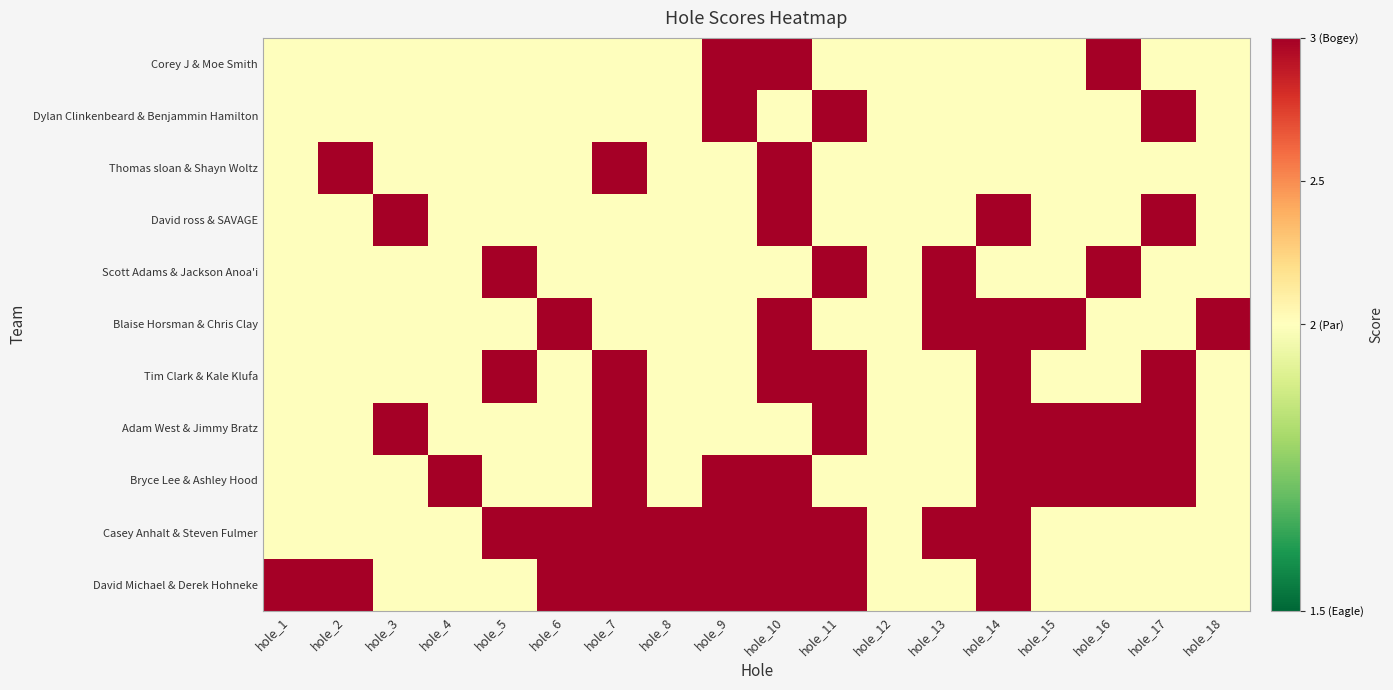

Reading left to right, list all the values displayed in this chart.

Corey J & Moe Smith: hole_1=0	hole_2=0	hole_3=0	hole_4=0	hole_5=0	hole_6=0	hole_7=0	hole_8=0	hole_9=1	hole_10=1	hole_11=0	hole_12=0	hole_13=0	hole_14=0	hole_15=0	hole_16=1	hole_17=0	hole_18=0
Dylan Clinkenbeard & Benjammin Hamilton: hole_1=0	hole_2=0	hole_3=0	hole_4=0	hole_5=0	hole_6=0	hole_7=0	hole_8=0	hole_9=1	hole_10=0	hole_11=1	hole_12=0	hole_13=0	hole_14=0	hole_15=0	hole_16=0	hole_17=1	hole_18=0
Thomas sloan & Shayn Woltz: hole_1=0	hole_2=1	hole_3=0	hole_4=0	hole_5=0	hole_6=0	hole_7=1	hole_8=0	hole_9=0	hole_10=1	hole_11=0	hole_12=0	hole_13=0	hole_14=0	hole_15=0	hole_16=0	hole_17=0	hole_18=0
David ross & SAVAGE: hole_1=0	hole_2=0	hole_3=1	hole_4=0	hole_5=0	hole_6=0	hole_7=0	hole_8=0	hole_9=0	hole_10=1	hole_11=0	hole_12=0	hole_13=0	hole_14=1	hole_15=0	hole_16=0	hole_17=1	hole_18=0
Scott Adams & Jackson Anoa'i: hole_1=0	hole_2=0	hole_3=0	hole_4=0	hole_5=1	hole_6=0	hole_7=0	hole_8=0	hole_9=0	hole_10=0	hole_11=1	hole_12=0	hole_13=1	hole_14=0	hole_15=0	hole_16=1	hole_17=0	hole_18=0
Blaise Horsman & Chris Clay: hole_1=0	hole_2=0	hole_3=0	hole_4=0	hole_5=0	hole_6=1	hole_7=0	hole_8=0	hole_9=0	hole_10=1	hole_11=0	hole_12=0	hole_13=1	hole_14=1	hole_15=1	hole_16=0	hole_17=0	hole_18=1
Tim Clark & Kale Klufa: hole_1=0	hole_2=0	hole_3=0	hole_4=0	hole_5=1	hole_6=0	hole_7=1	hole_8=0	hole_9=0	hole_10=1	hole_11=1	hole_12=0	hole_13=0	hole_14=1	hole_15=0	hole_16=0	hole_17=1	hole_18=0
Adam West & Jimmy Bratz: hole_1=0	hole_2=0	hole_3=1	hole_4=0	hole_5=0	hole_6=0	hole_7=1	hole_8=0	hole_9=0	hole_10=0	hole_11=1	hole_12=0	hole_13=0	hole_14=1	hole_15=1	hole_16=1	hole_17=1	hole_18=0
Bryce Lee & Ashley Hood: hole_1=0	hole_2=0	hole_3=0	hole_4=1	hole_5=0	hole_6=0	hole_7=1	hole_8=0	hole_9=1	hole_10=1	hole_11=0	hole_12=0	hole_13=0	hole_14=1	hole_15=1	hole_16=1	hole_17=1	hole_18=0
Casey Anhalt & Steven Fulmer: hole_1=0	hole_2=0	hole_3=0	hole_4=0	hole_5=1	hole_6=1	hole_7=1	hole_8=1	hole_9=1	hole_10=1	hole_11=1	hole_12=0	hole_13=1	hole_14=1	hole_15=0	hole_16=0	hole_17=0	hole_18=0
David Michael & Derek Hohneke: hole_1=1	hole_2=1	hole_3=0	hole_4=0	hole_5=0	hole_6=1	hole_7=1	hole_8=1	hole_9=1	hole_10=1	hole_11=1	hole_12=0	hole_13=0	hole_14=1	hole_15=0	hole_16=0	hole_17=0	hole_18=0